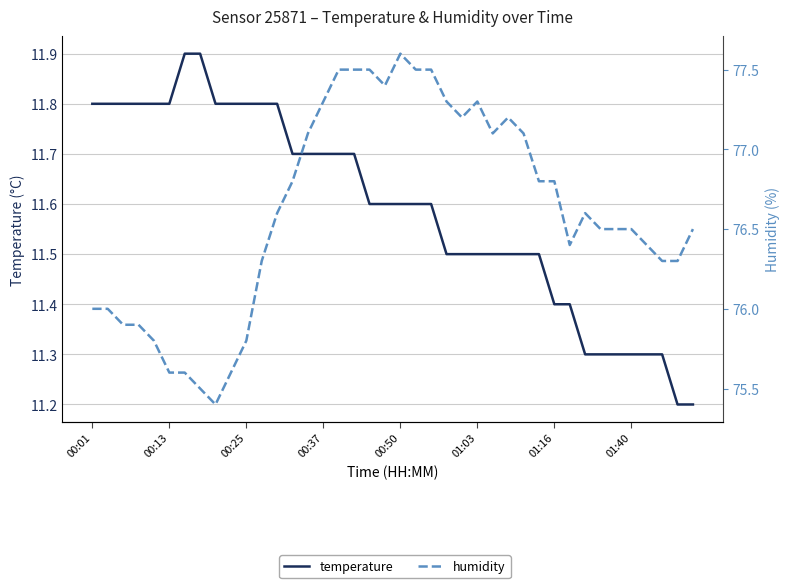

What is the spread (max minus min) of values at 21?

65.9